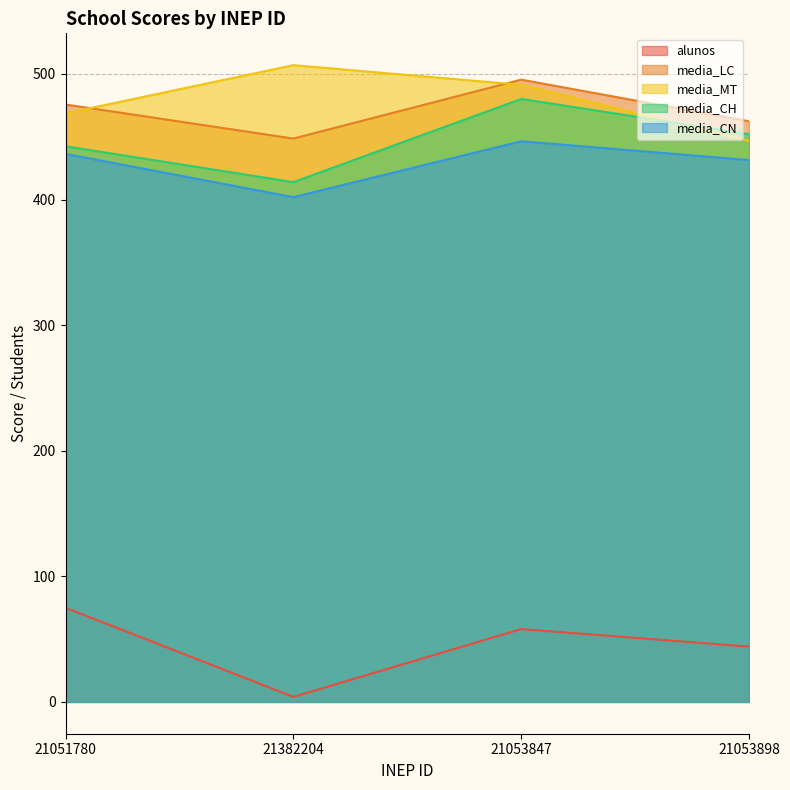

What is the spread (max minus min) of values at 21053847?

437.5